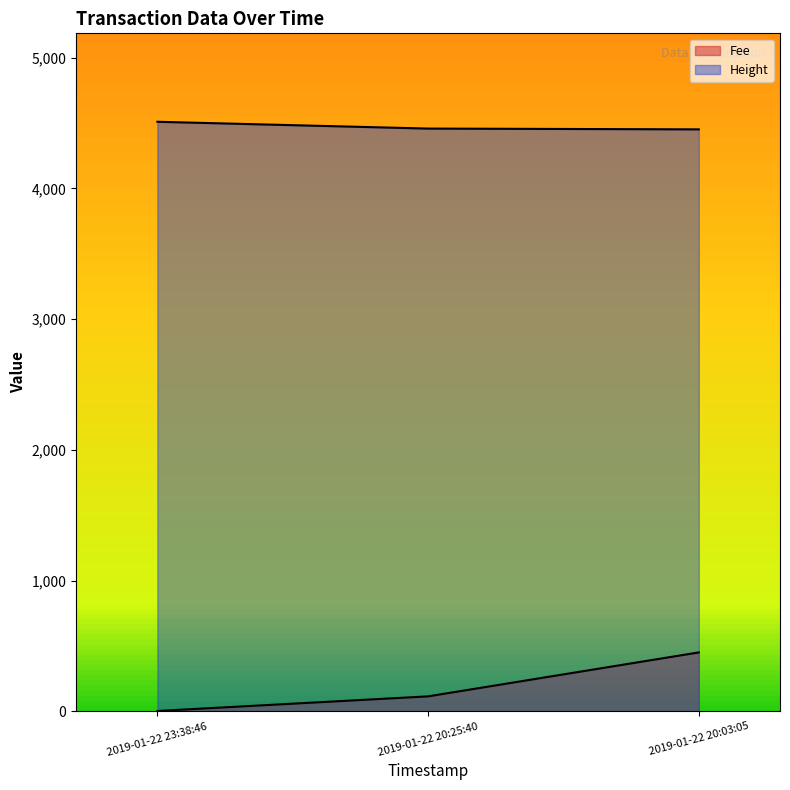

What is the label of the 3rd point from the right?

2019-01-22 23:38:46